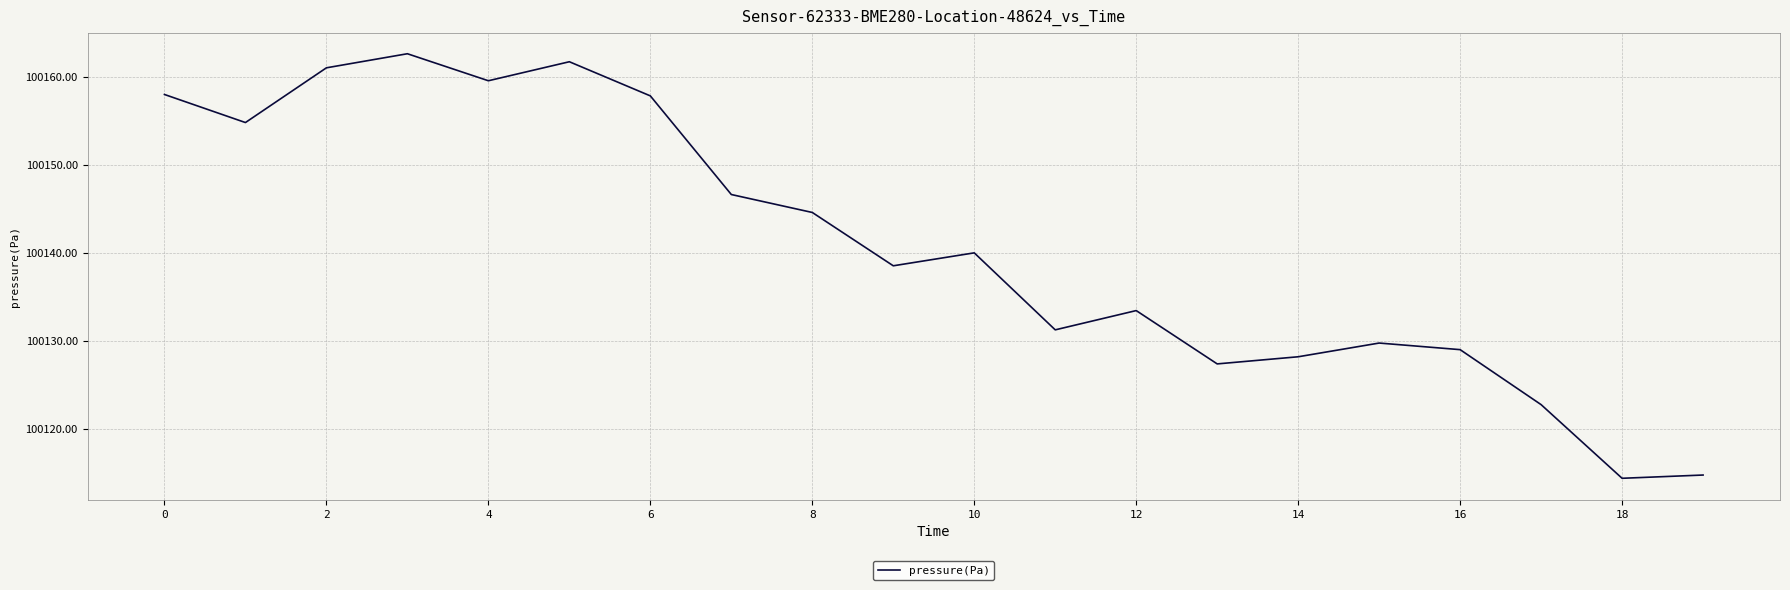

What is the greatest value displayed?

100162.6